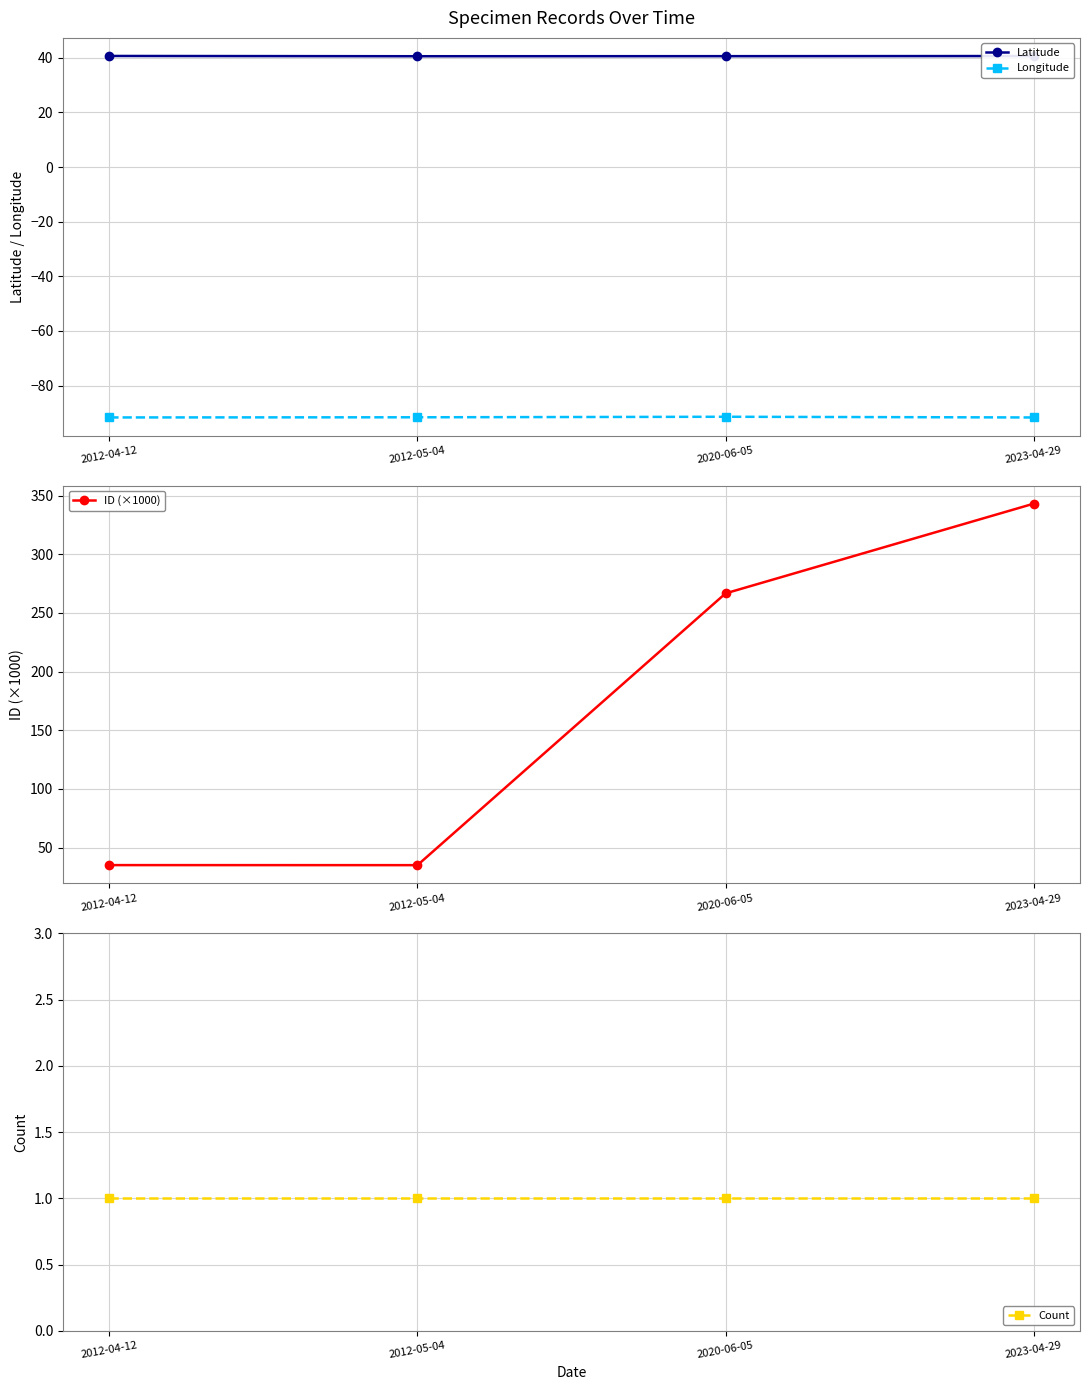

The Latitude series shows 40.5 at 2012-05-04. True or false?

True